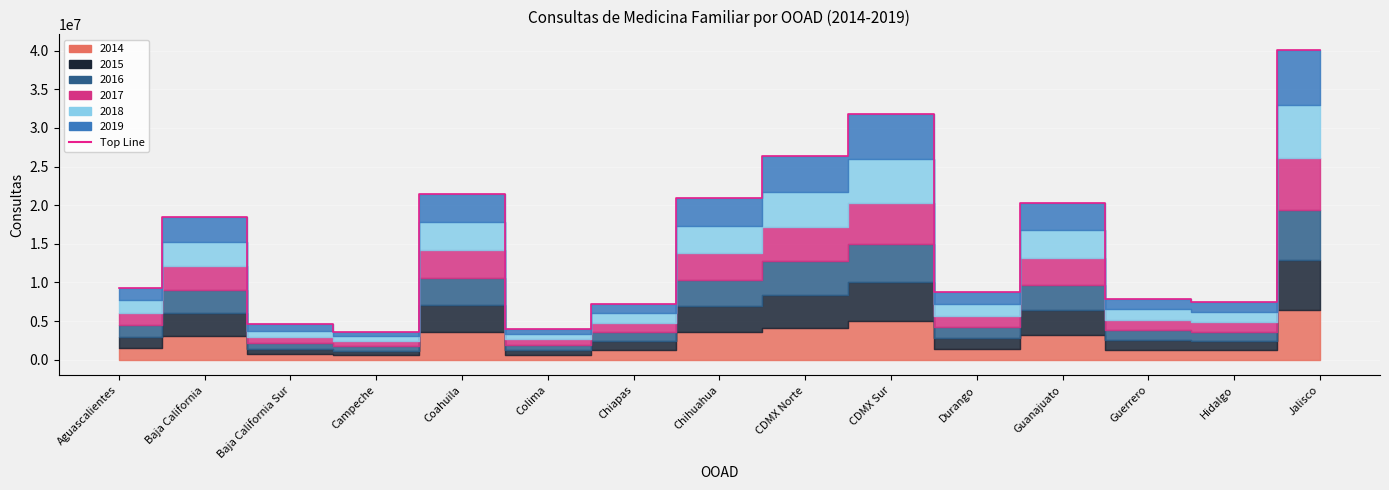

Where is the data nearest to the value 21868984?

Coahuila